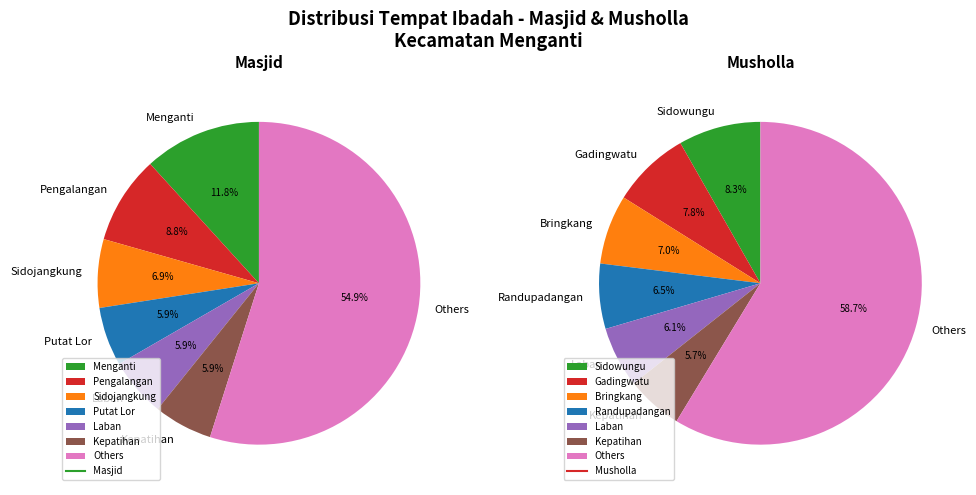

The Bringkang slice represents 1% of the pie. True or false?

False